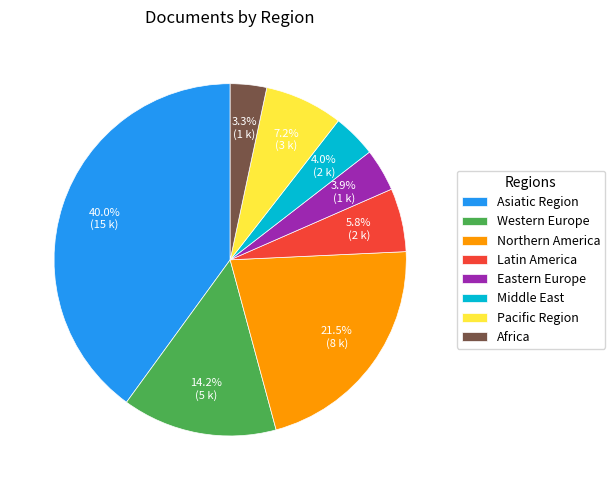

Between Asiatic Region and Pacific Region, which is larger?

Asiatic Region